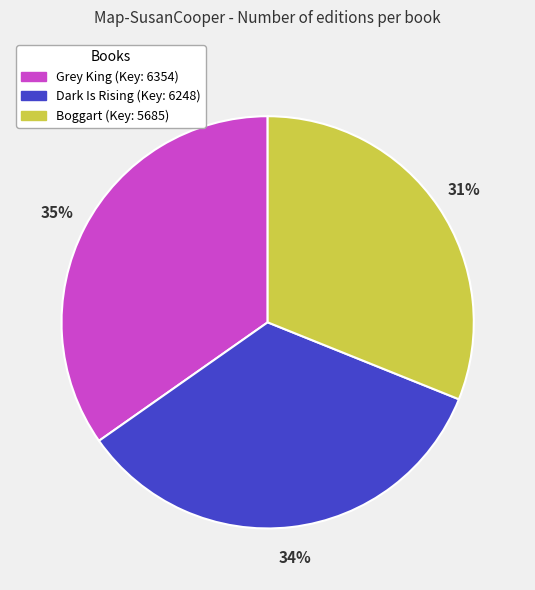

To the nearest percent, what percentage of the pie is Grey King?

35%